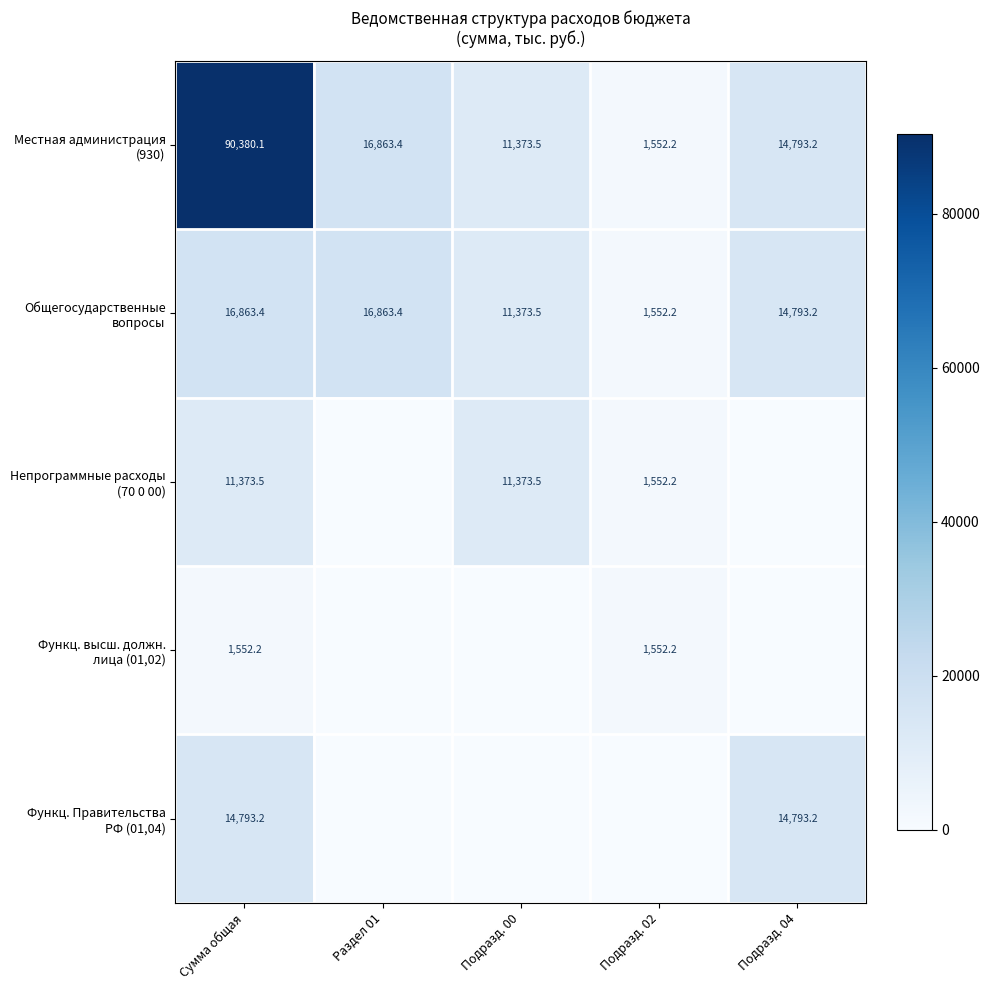

What is the total value across all series at Сумма общая?

134962.4